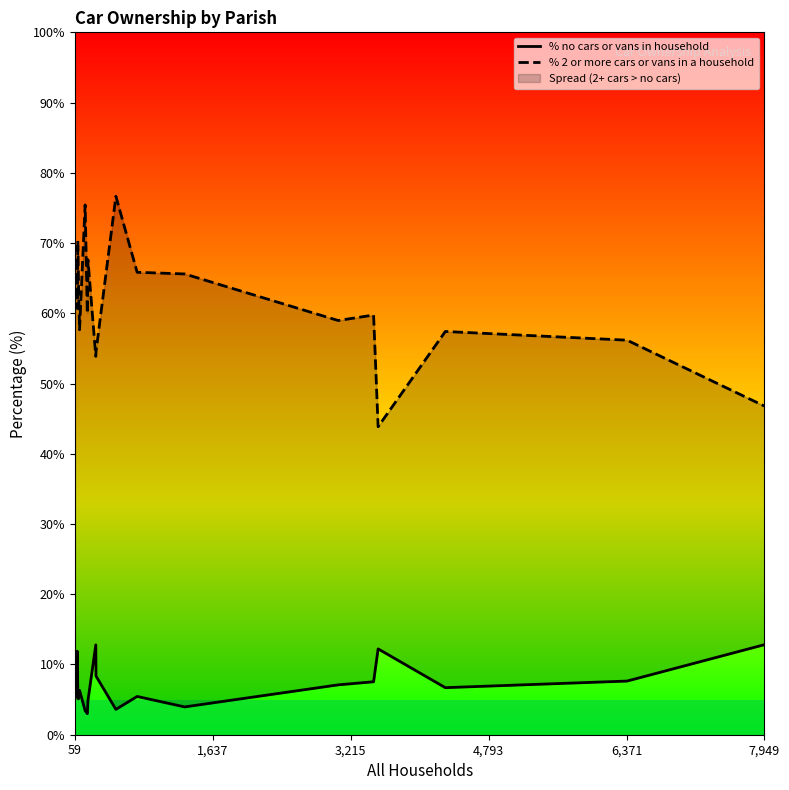

How many lines are shown in the chart?

2